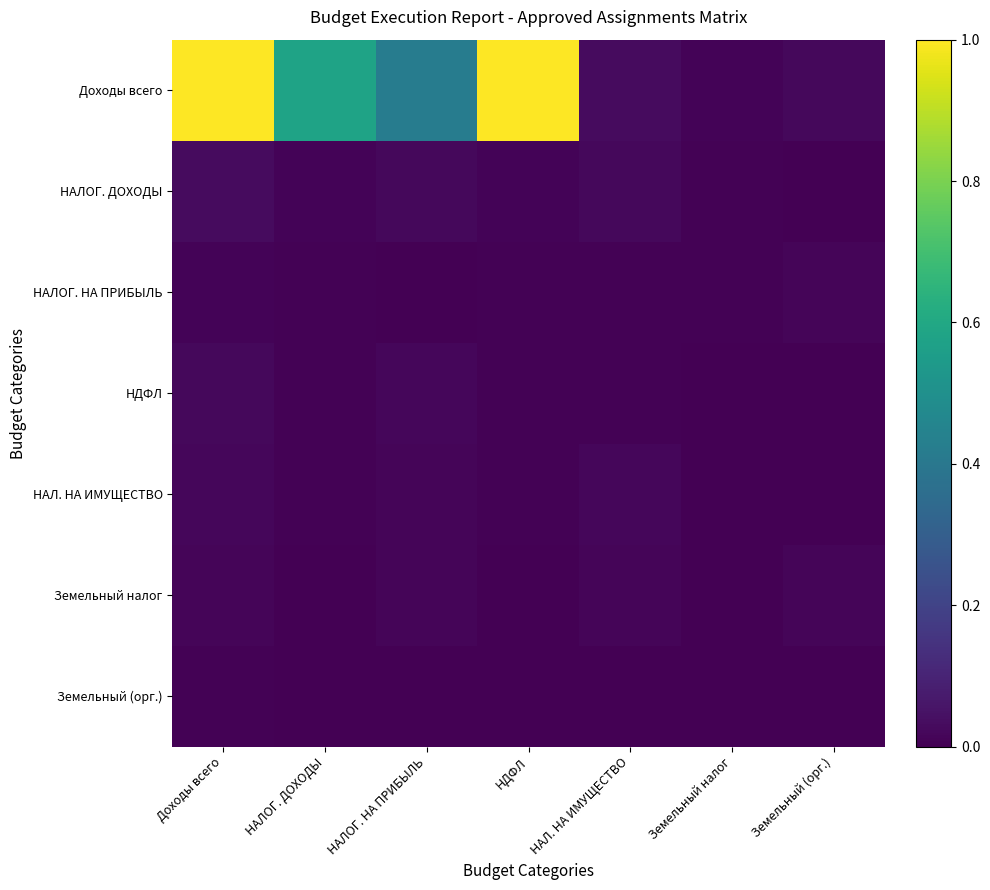

At how many categories does at least one series exceed 0?

7